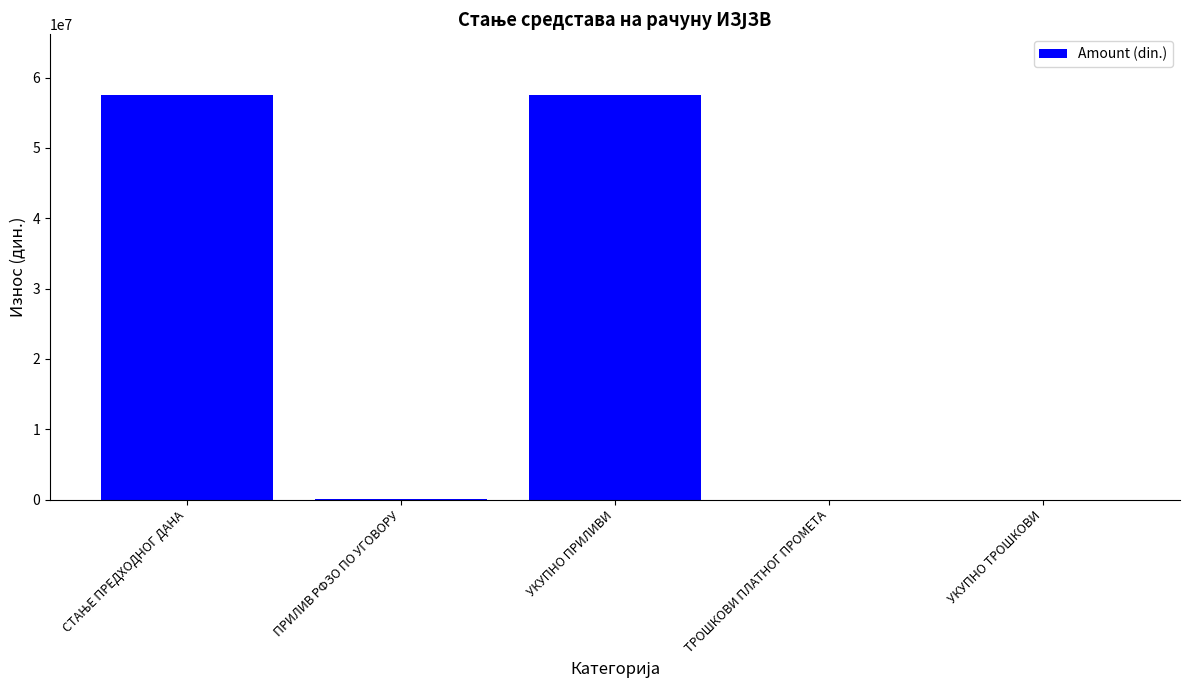

What is the maximum value shown in the chart?

57541242.1